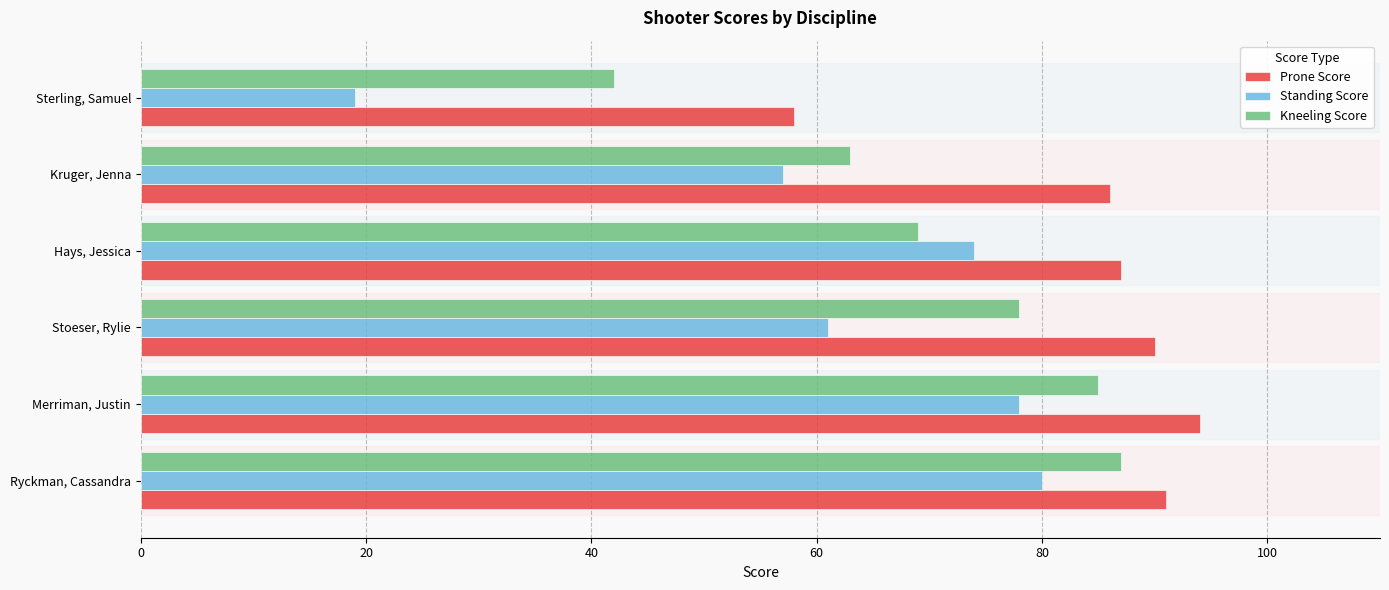

What is the highest value of the Kneeling Score series?

87